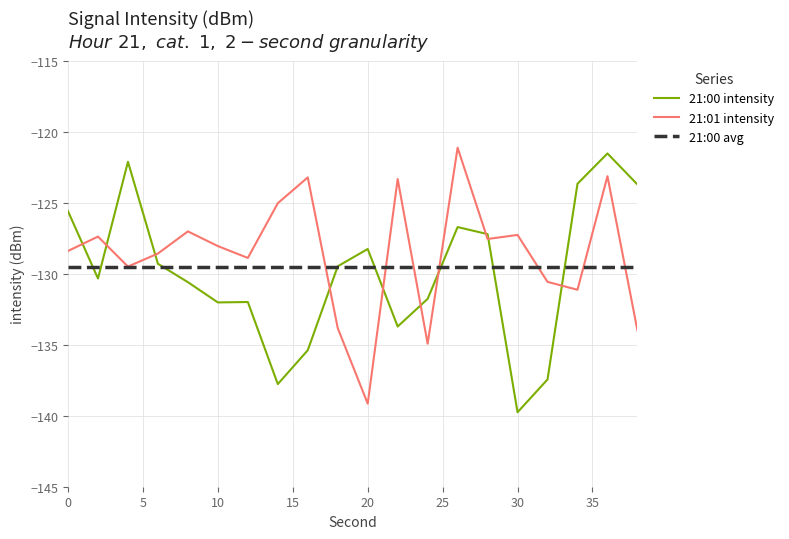

What are all the series names shown in the legend?

21:00 intensity, 21:01 intensity, 21:00 avg